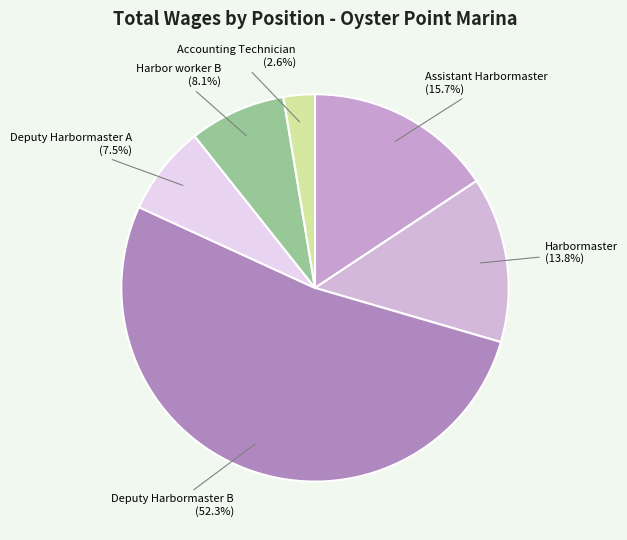

Does Deputy Harbormaster B represent more than half of the total?

Yes